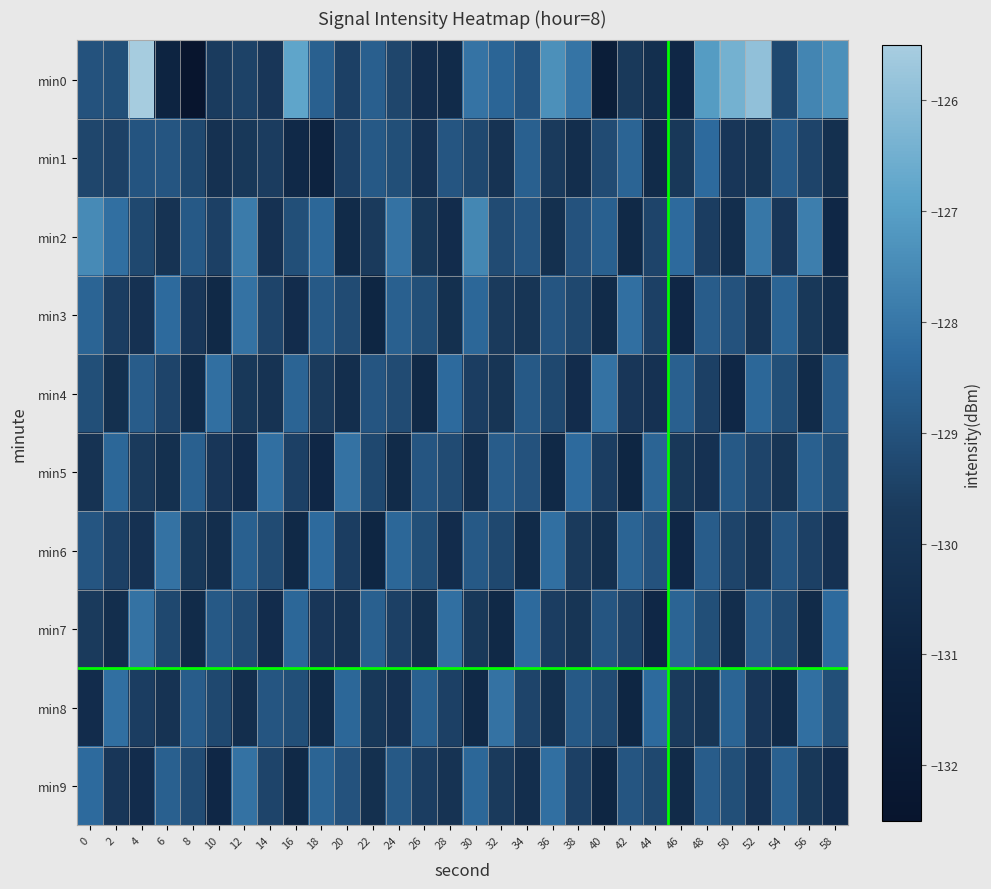

What is the total value across all series at 6?

-1294.1